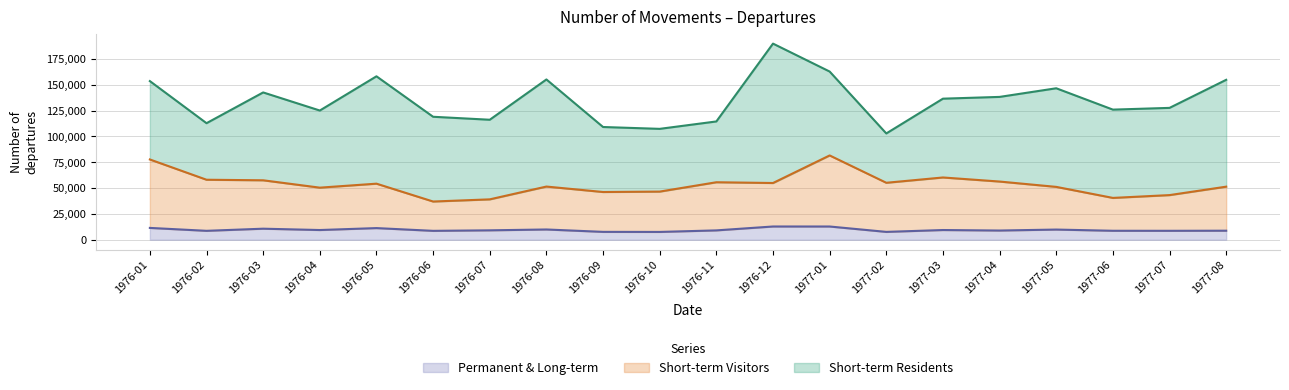

What is the maximum value for Permanent & Long-term?

12800